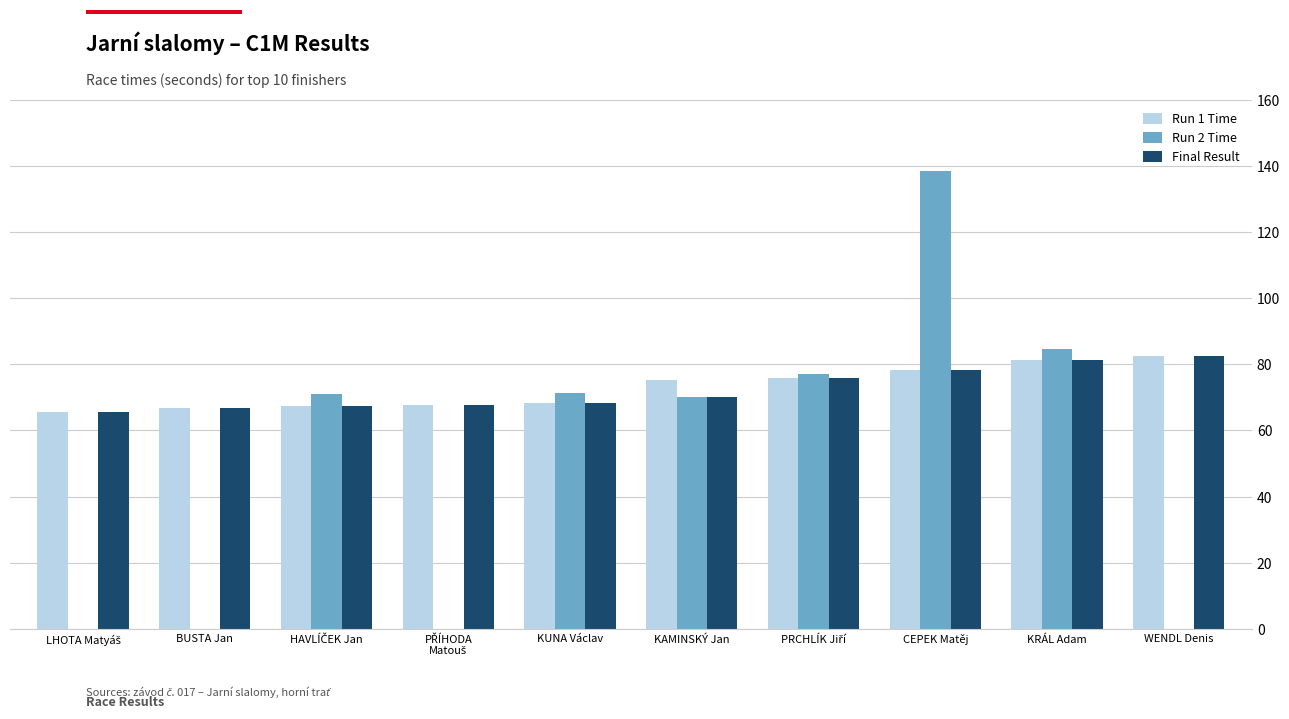

Which series changed the most between BUSTA Jan and CEPEK Matěj?

Run 2 Time